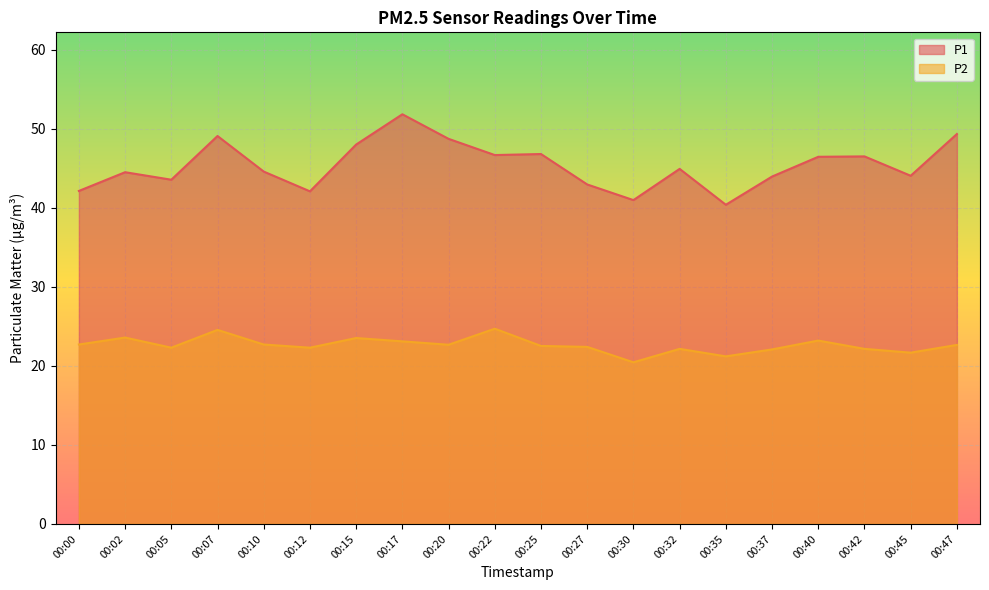

What is the total value across all series at 00:05?

65.8